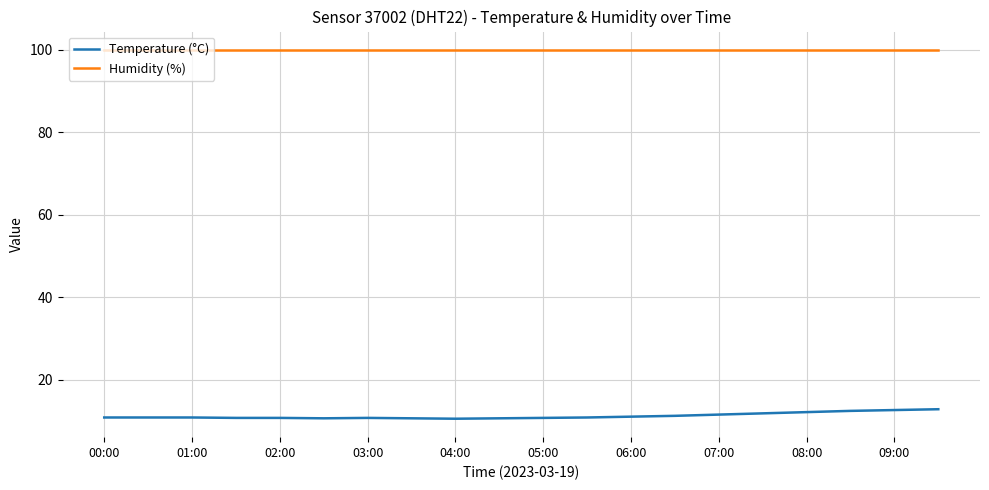

What is the difference between the maximum and minimum values in the Temperature (°C) series?

2.3